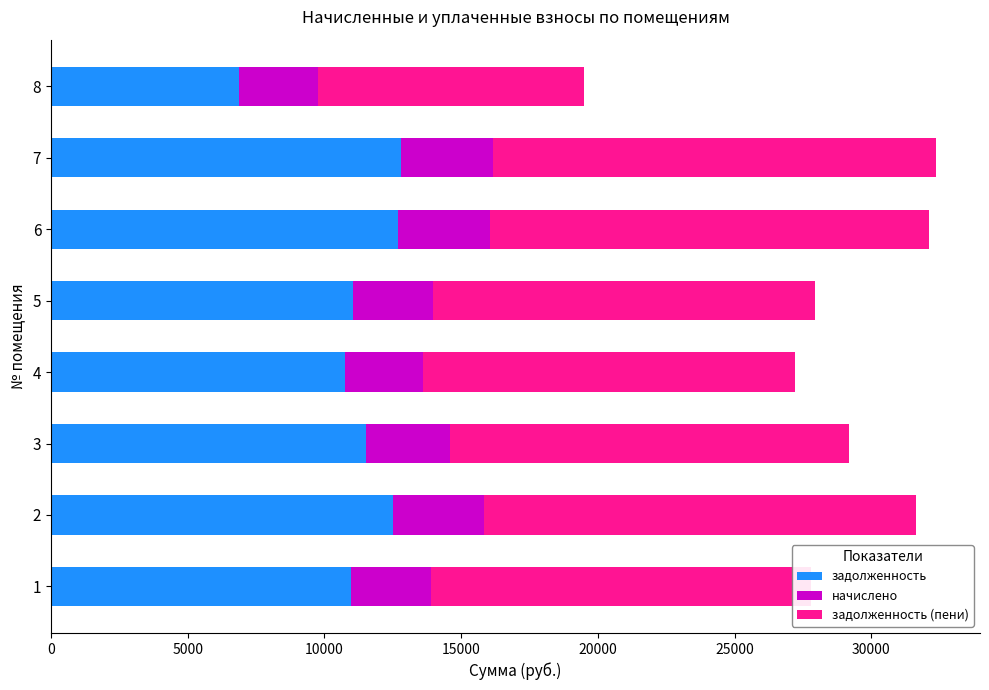

What is the total value across all series at 1?

27806.4